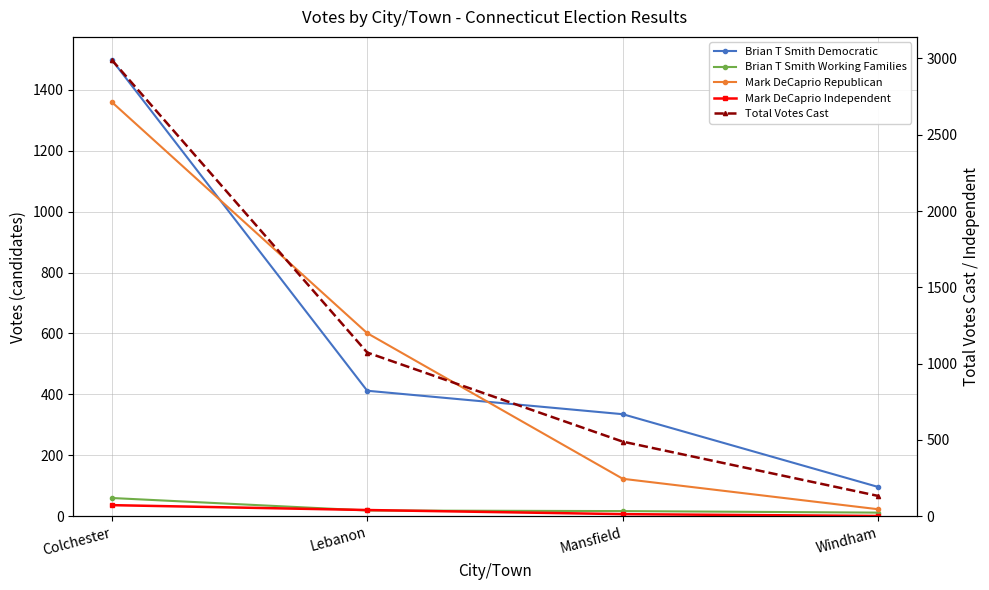

What is the value of the Brian T Smith Democratic point at the 3rd from the left?

335